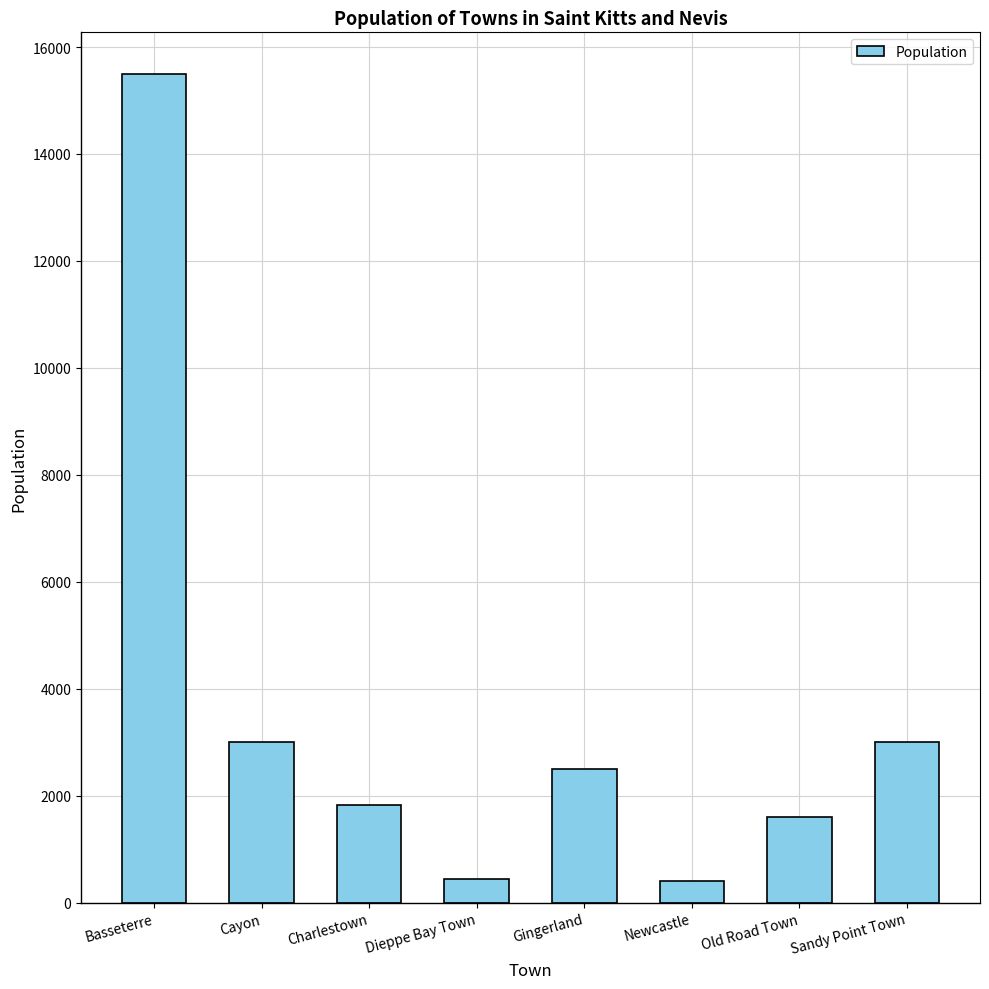

What is the label of the 3rd bar from the left?

Charlestown